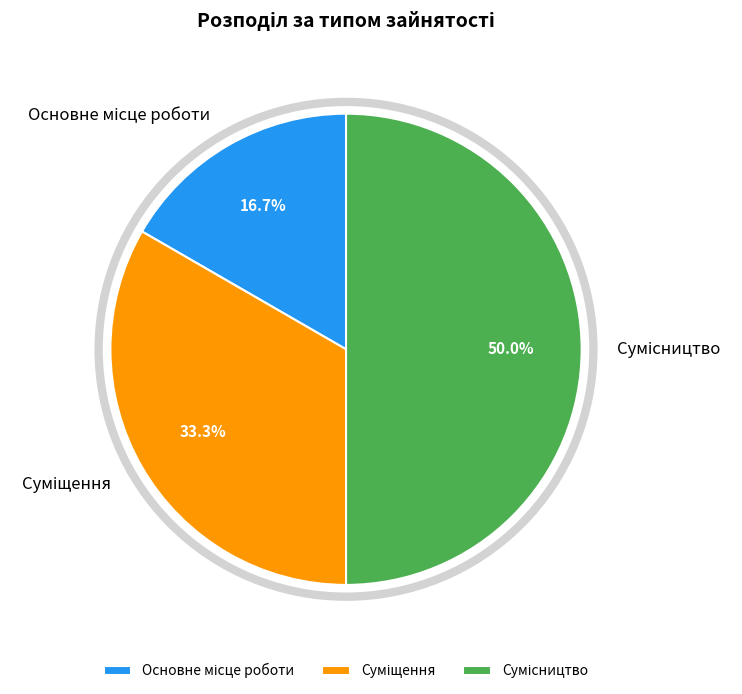

True or false: Сумісництво accounts for 59% of the total.

False